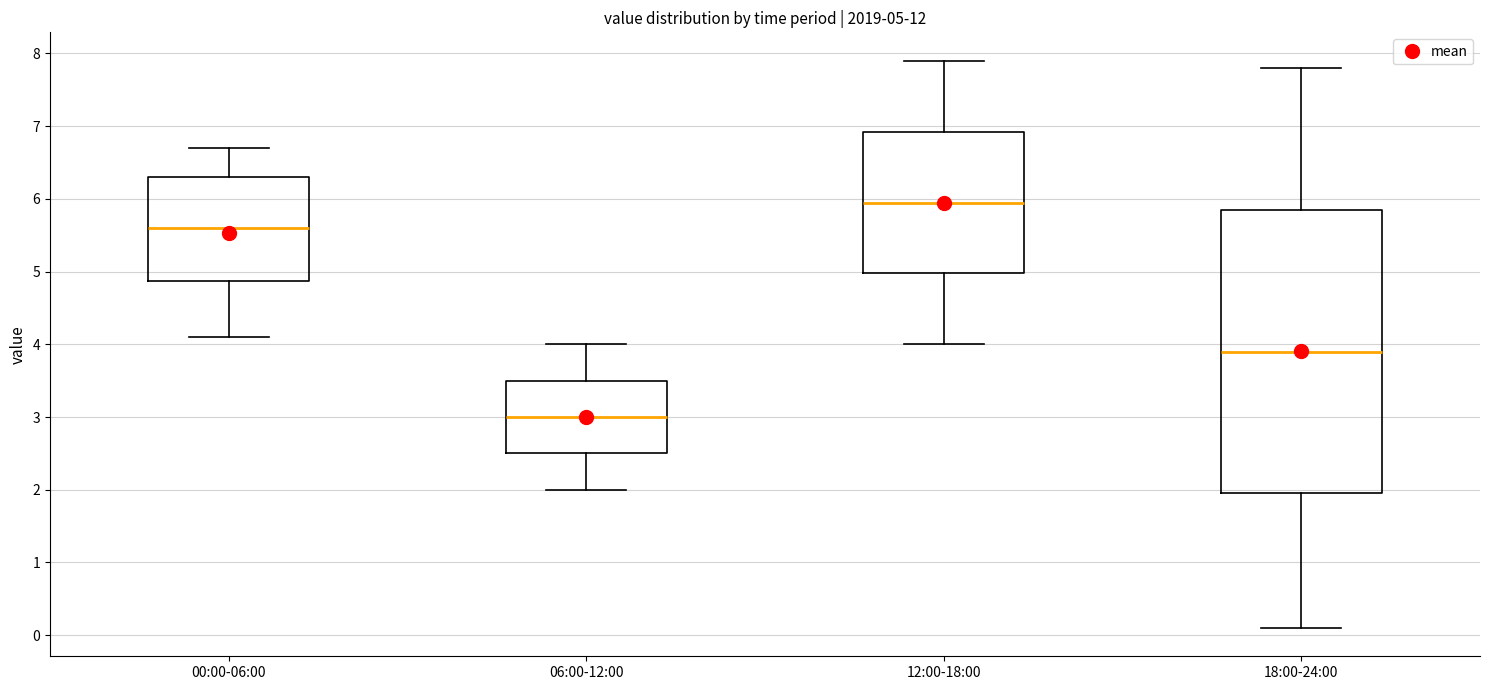

Comparing the boxes themselves (not the whiskers), which one is the tallest?

18:00-24:00